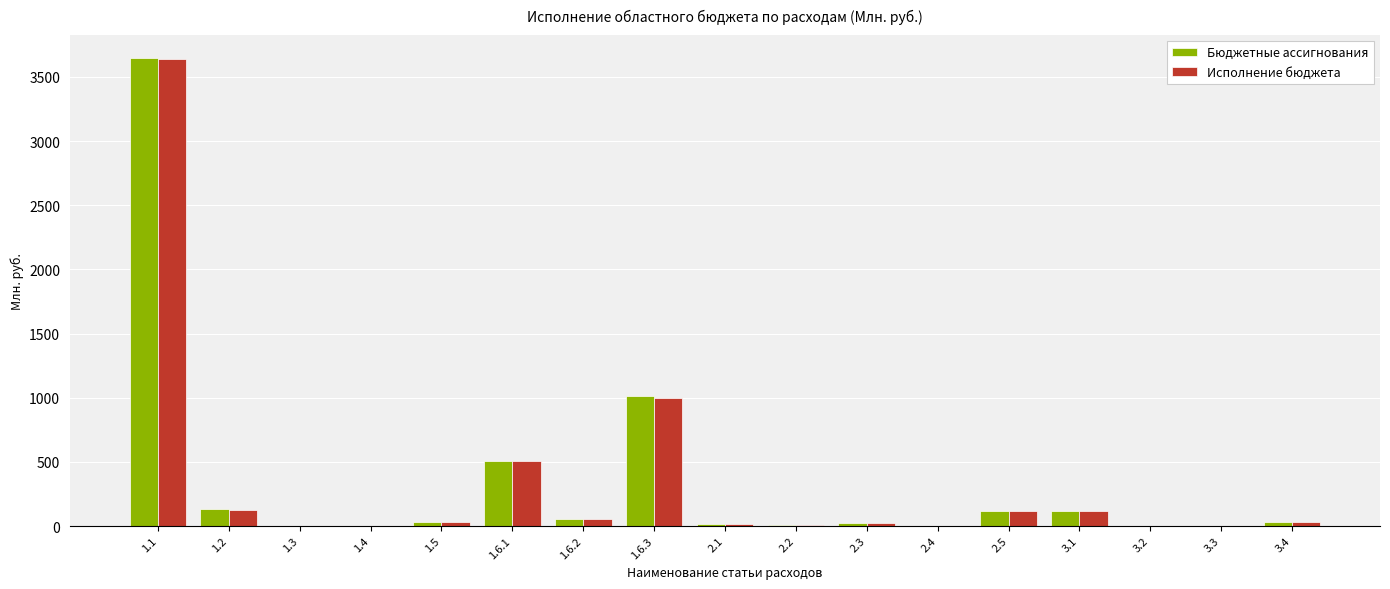

What is the average value of the Бюджетные ассигнования series?

336.0